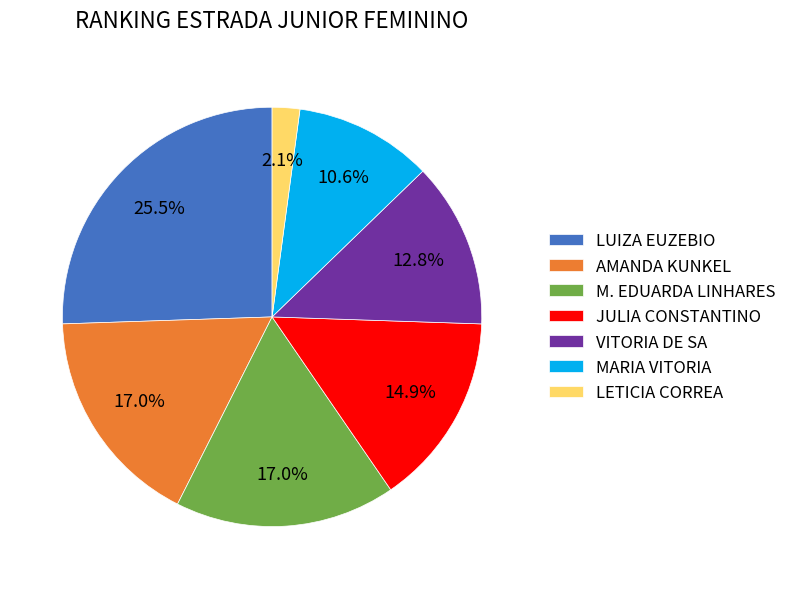

Is MARIA VITORIA the majority of the pie?

No